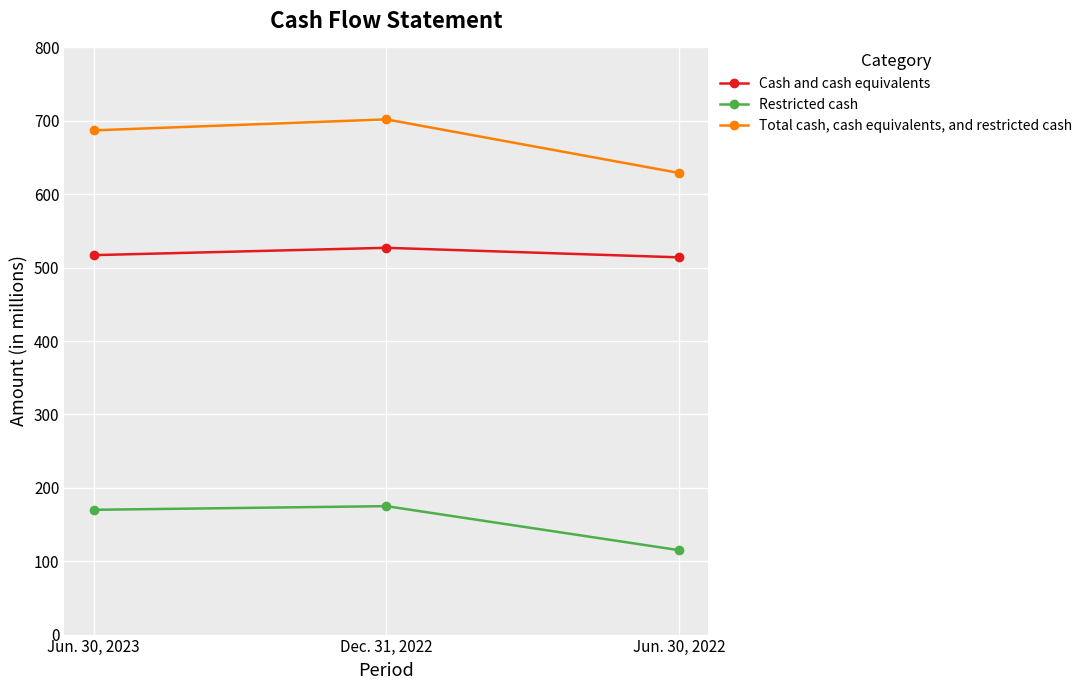

How many categories are shown in the chart?

3